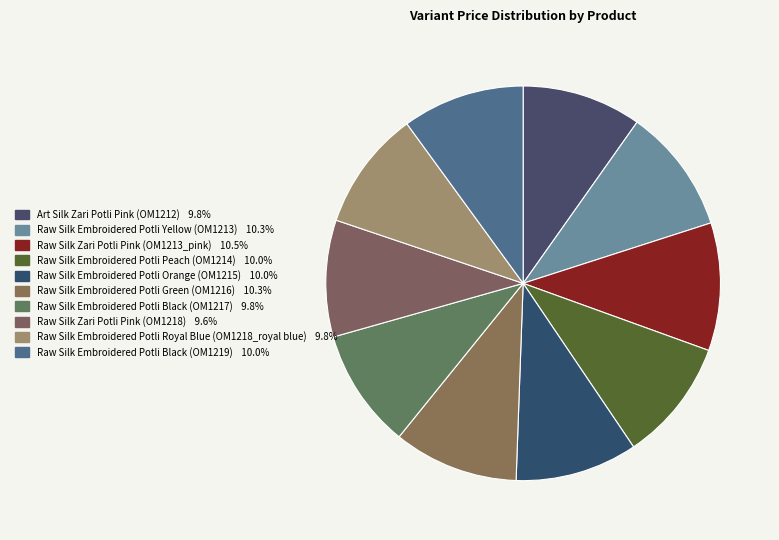

True or false: Raw Silk Embroidered Potli Black (OM1217) accounts for 1% of the total.

False